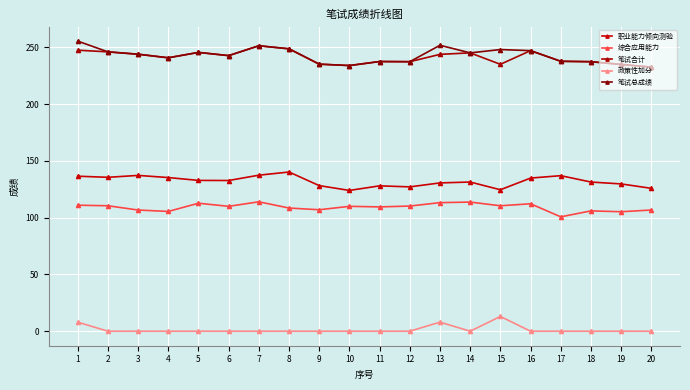

Which series has the widest spread of values?

笔试总成绩